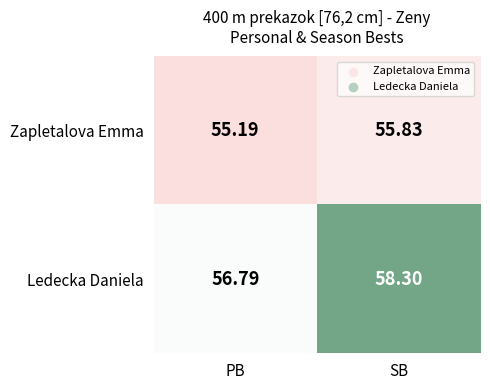

Which category has the lowest value across all series?

PB